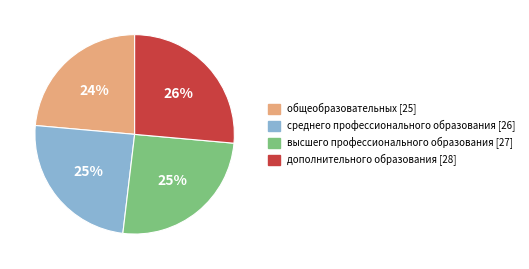

Is there a majority slice in this chart?

No